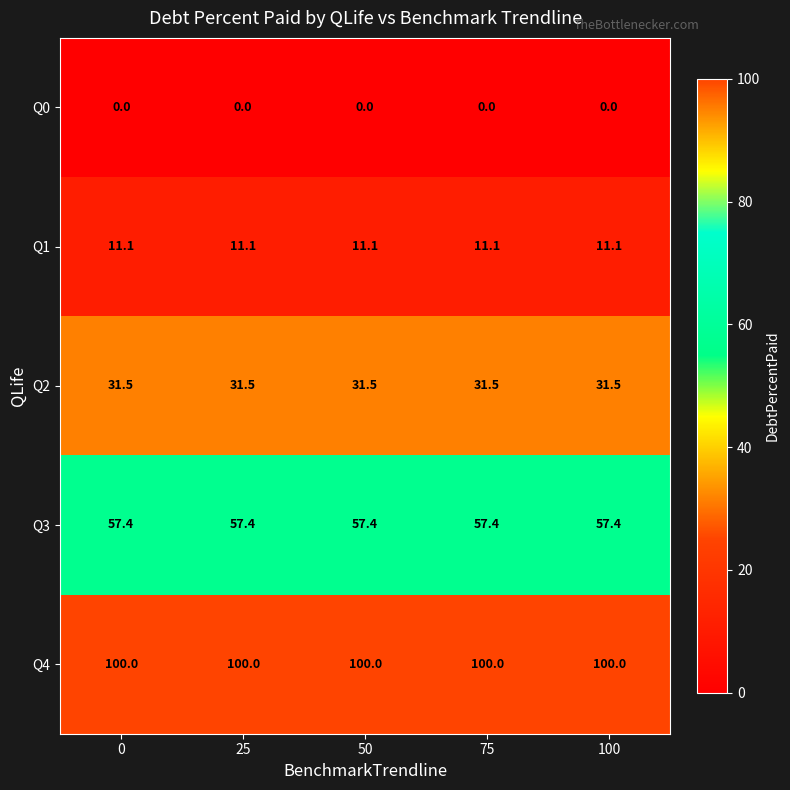

Which series has the largest total across all categories?

Q4